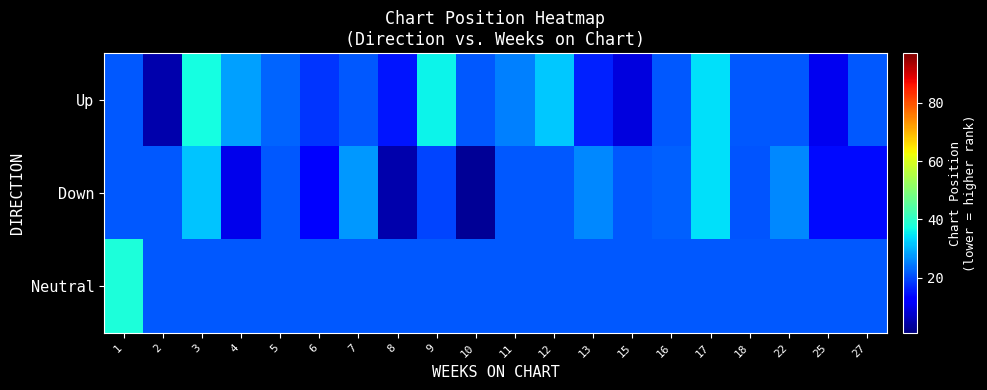

What is the spread (max minus min) of values at 3?

15.5